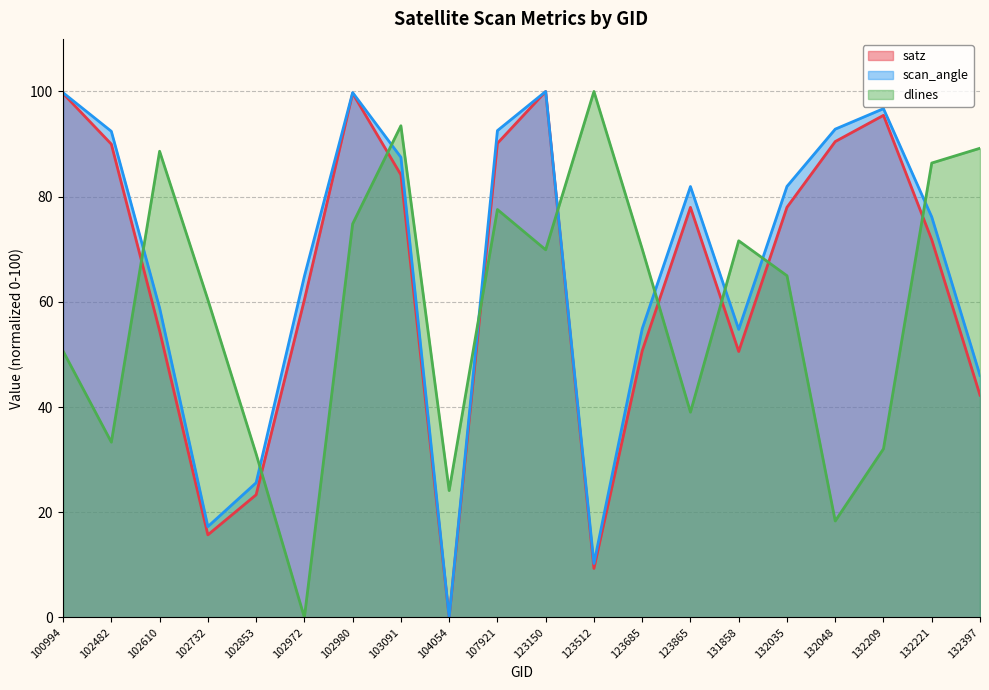

What is the sum of all dlines values?

1175.6